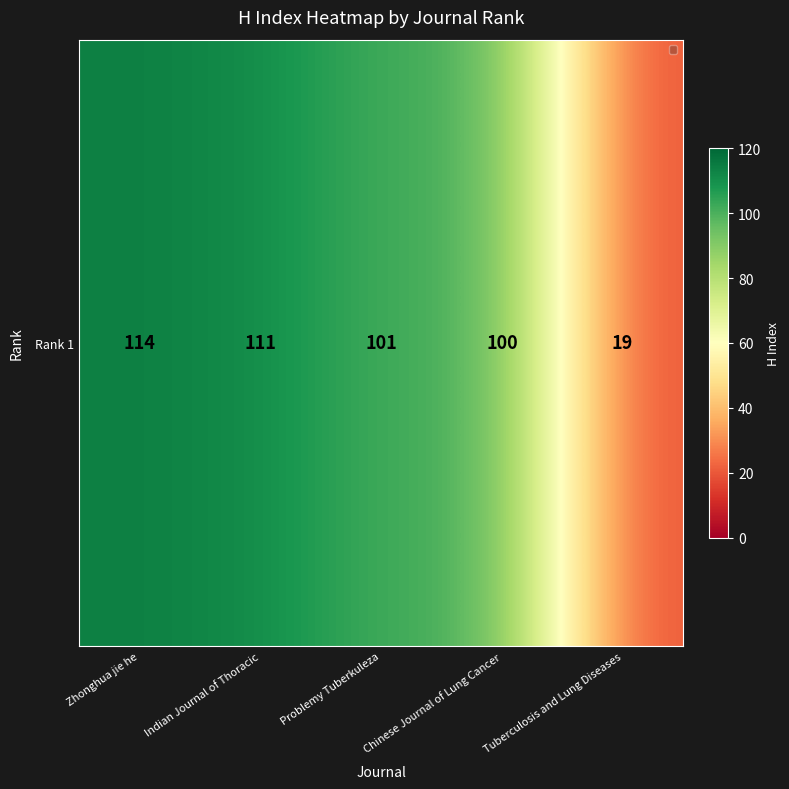

What is the maximum value shown in the chart?

114